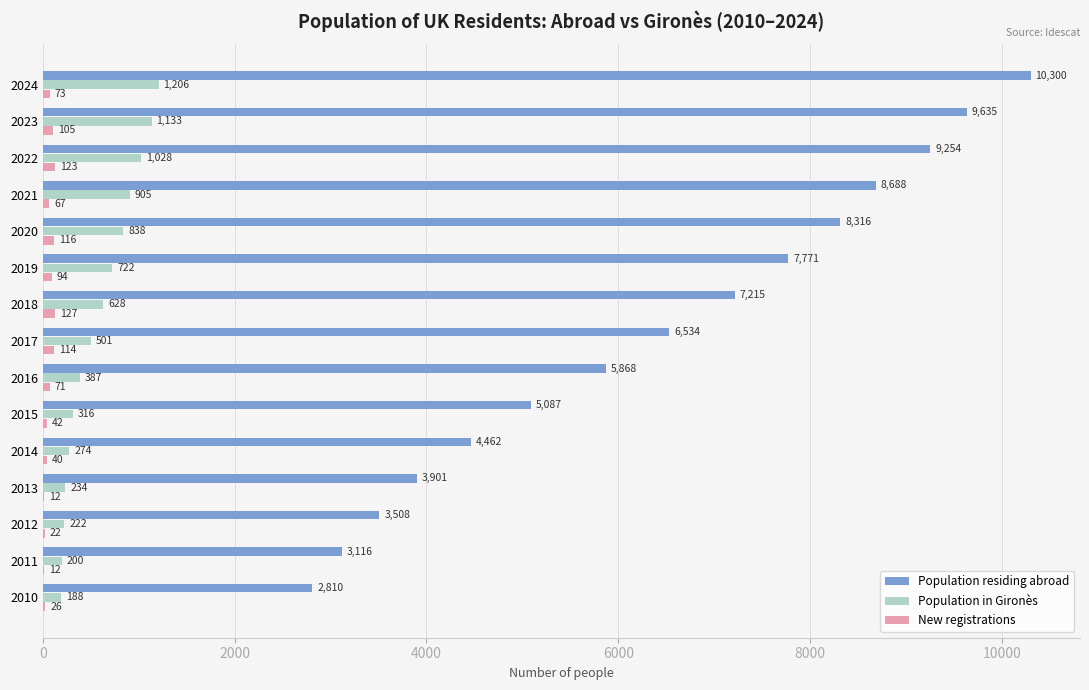

What is the total value across all series at 2011?

3328